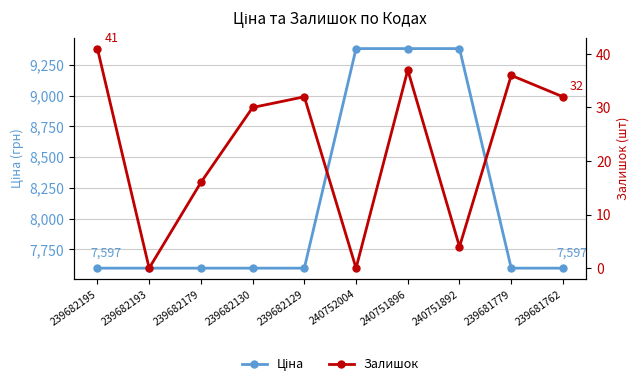

What is the label of the 4th point from the right?

240751896